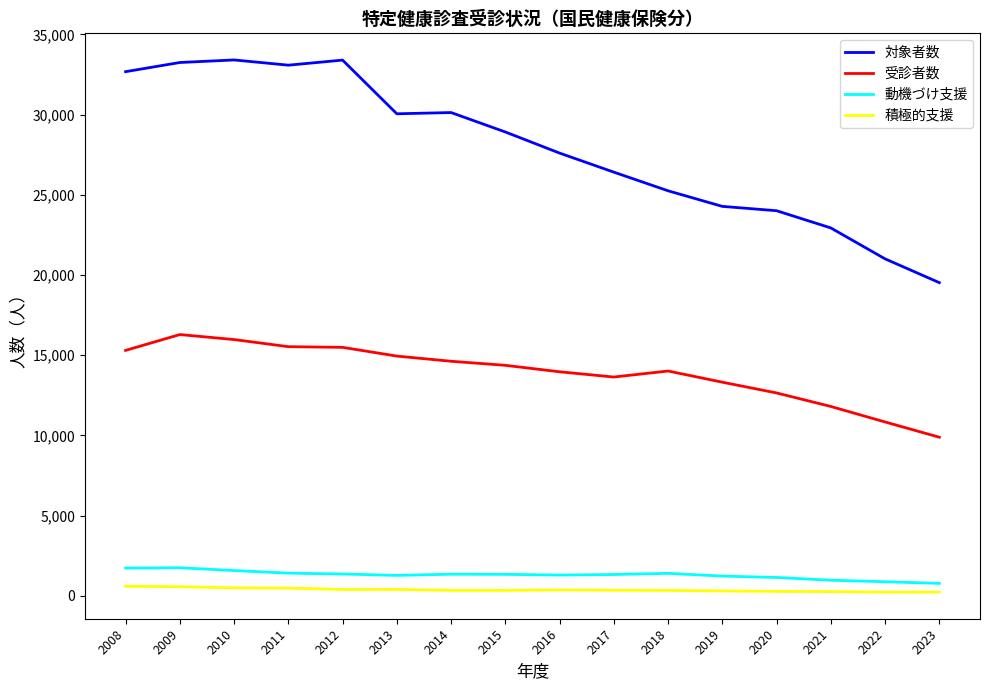

The 積極的支援 series shows 478 at 2011. True or false?

True